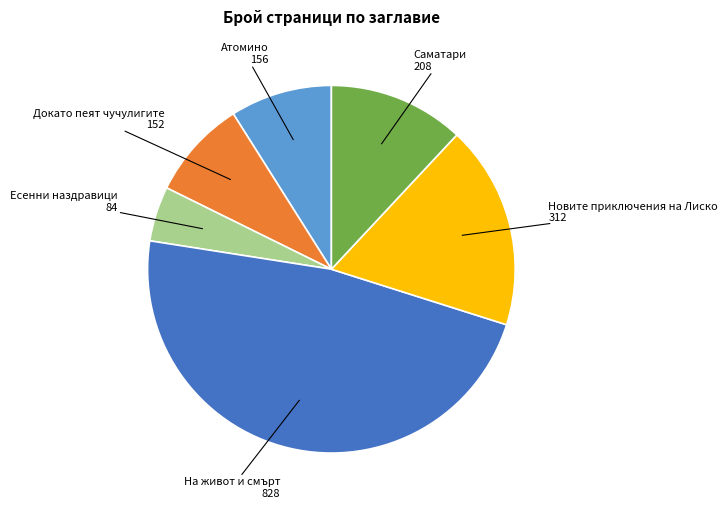

Is there a majority slice in this chart?

No